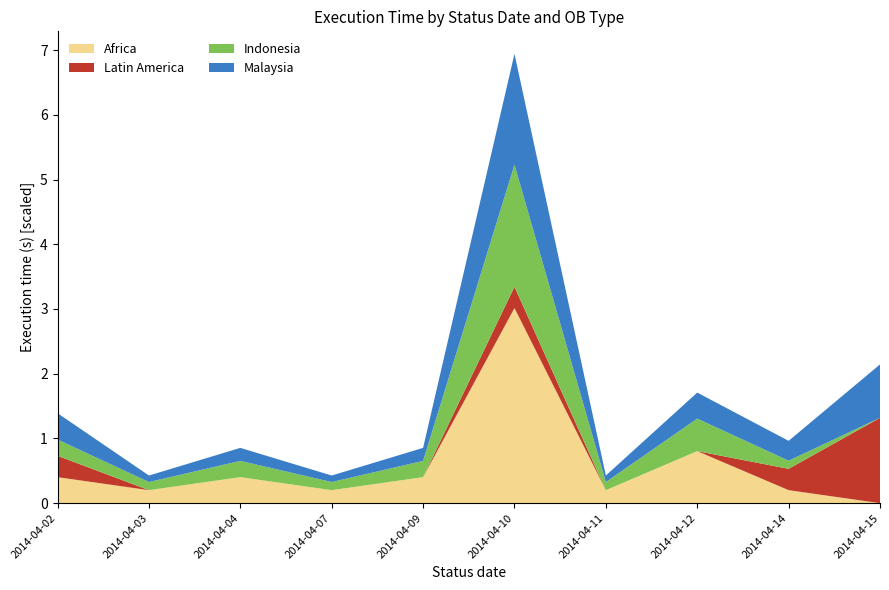

At which label does Africa reach its peak?

2014-04-10